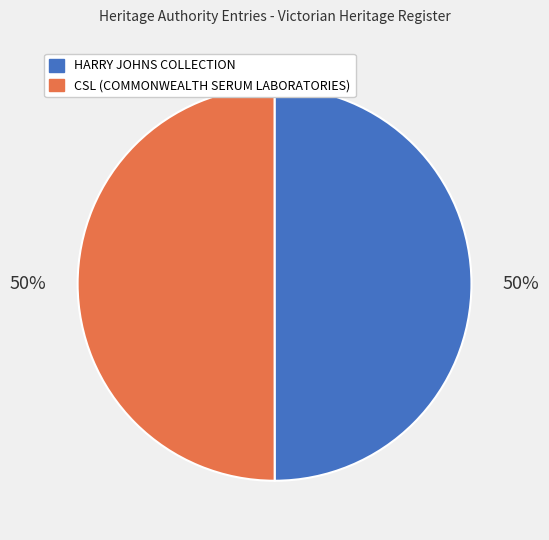

To the nearest percent, what portion does HARRY JOHNS COLLECTION represent?

50%